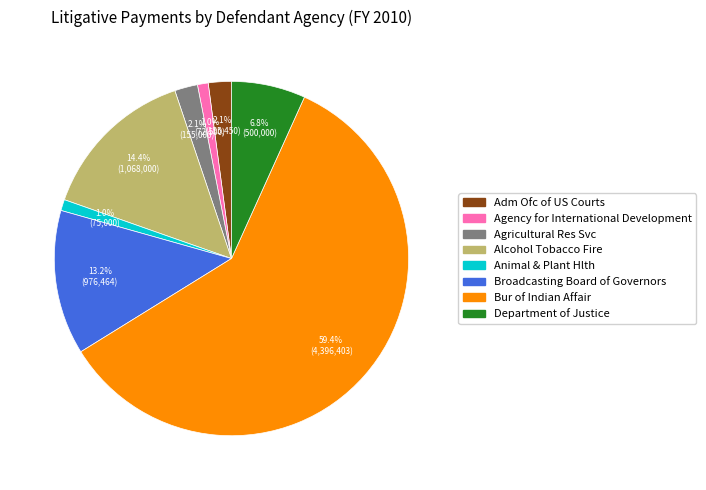

Which has a higher value, Adm Ofc of US Courts or Bur of Indian Affair?

Bur of Indian Affair